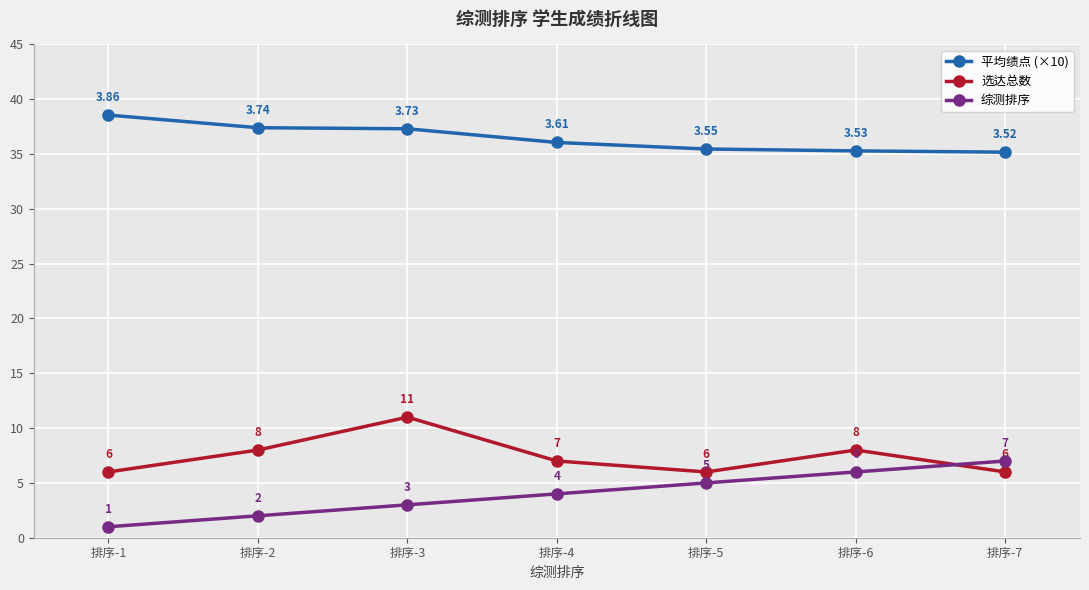

Is it true that 综测排序 equals 2.0 at 排序-2?

True